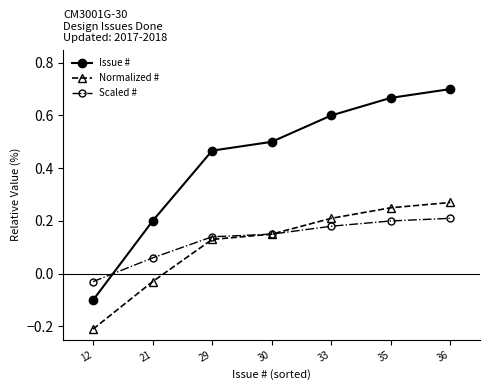

How many values in Issue # are below zero?

1